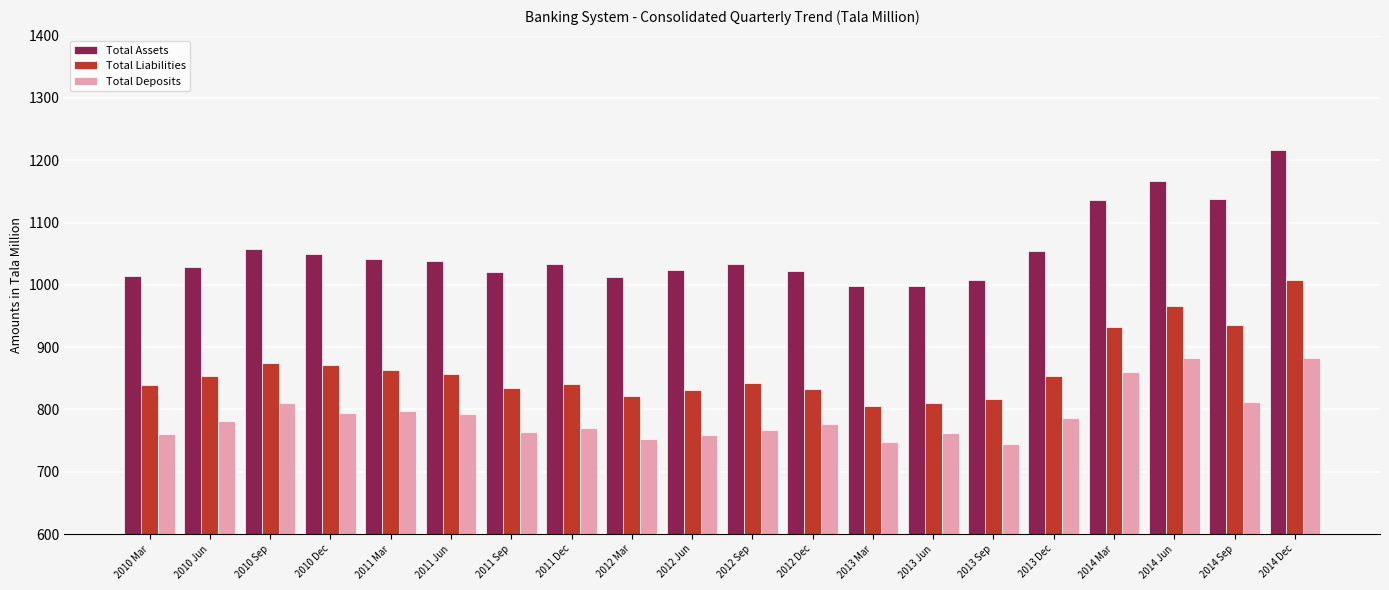

What is the value of the Total Assets bar at the 18th from the left?

1167.0